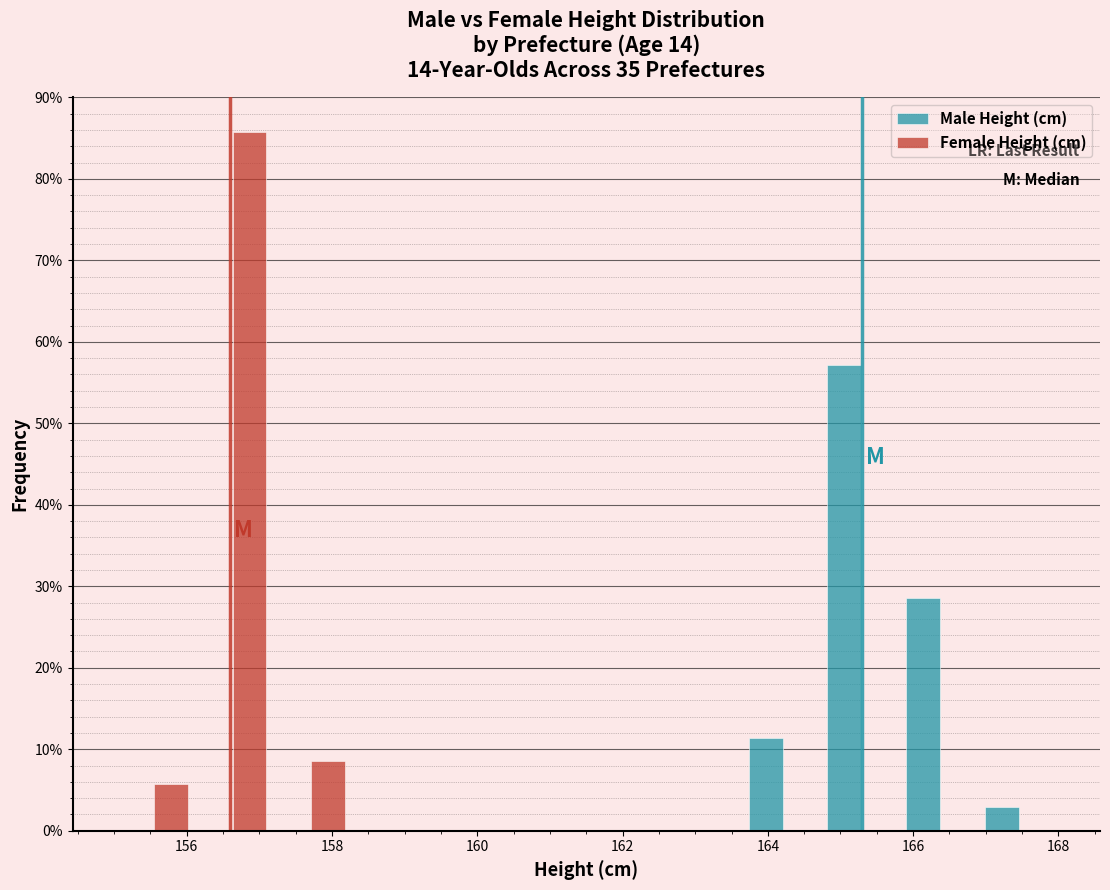

Reading left to right, transcribe this chart: for each range on the x-axis, give the height of each series' bar. Neither the bar edges nor the heights are printed on the chart, so give them approximately, as read against the axes.

155.0 to 156.0: Male Height (cm)=0	Female Height (cm)=6
156.0 to 157.2: Male Height (cm)=0	Female Height (cm)=86
157.2 to 158.2: Male Height (cm)=0	Female Height (cm)=9
158.2 to 159.4: Male Height (cm)=0	Female Height (cm)=0
159.4 to 160.4: Male Height (cm)=0	Female Height (cm)=0
160.4 to 161.6: Male Height (cm)=0	Female Height (cm)=0
161.6 to 162.6: Male Height (cm)=0	Female Height (cm)=0
162.6 to 163.6: Male Height (cm)=0	Female Height (cm)=0
163.6 to 164.8: Male Height (cm)=11	Female Height (cm)=0
164.8 to 165.8: Male Height (cm)=57	Female Height (cm)=0
165.8 to 167.0: Male Height (cm)=29	Female Height (cm)=0
167.0 to 168.0: Male Height (cm)=3	Female Height (cm)=0